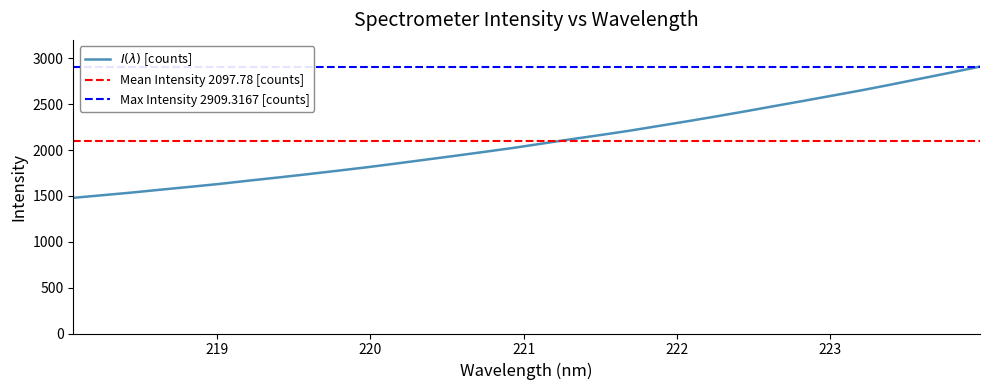

What is the difference between the maximum and second lowest values?

1401.9